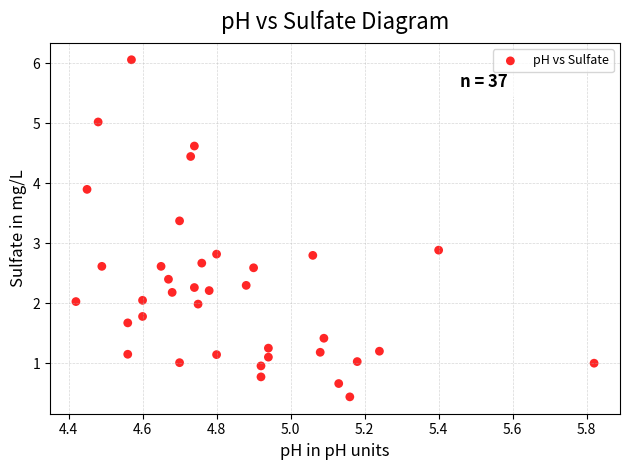

What is the range of X values (max minus min)?

1.4